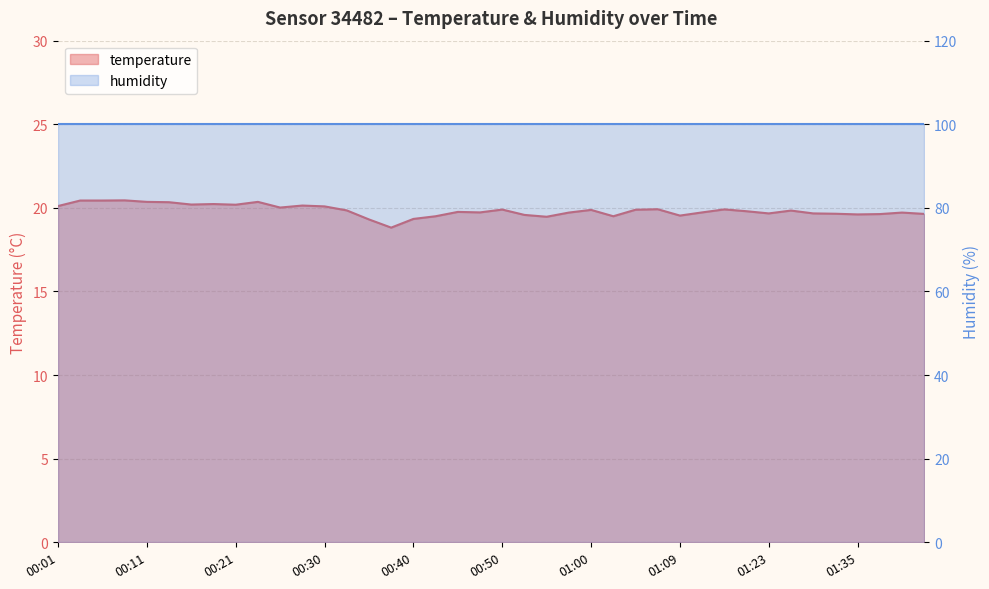

The value at 01:43 is 28.2. True or false?

False